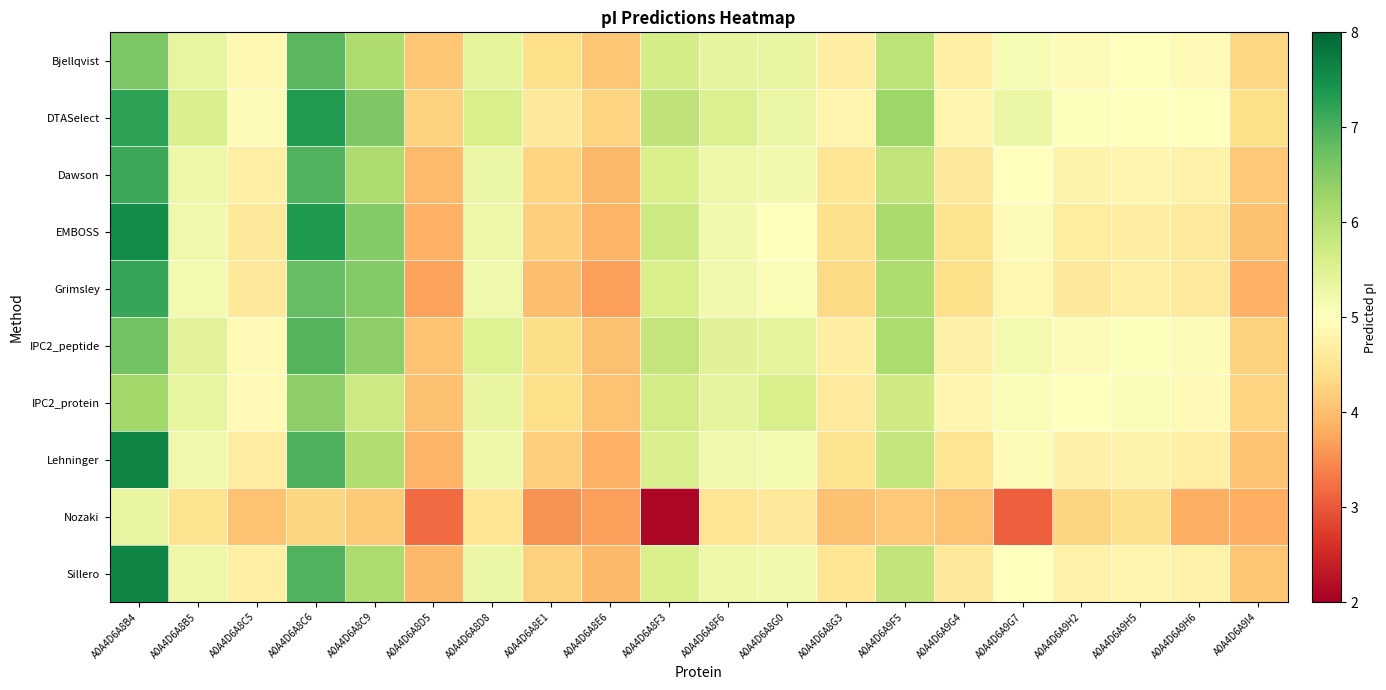

At which category is the sum across all series the highest?

A0A4D6A8B4